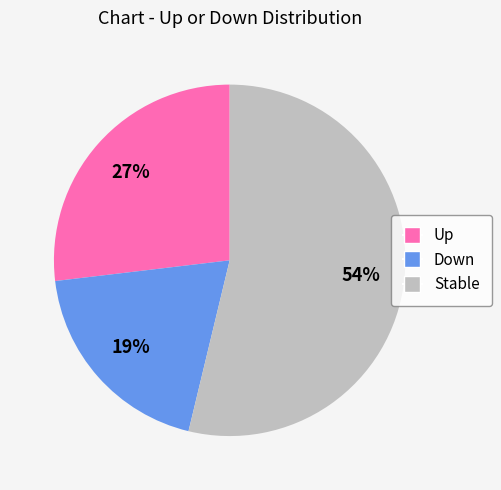

How many segments does this pie chart have?

3